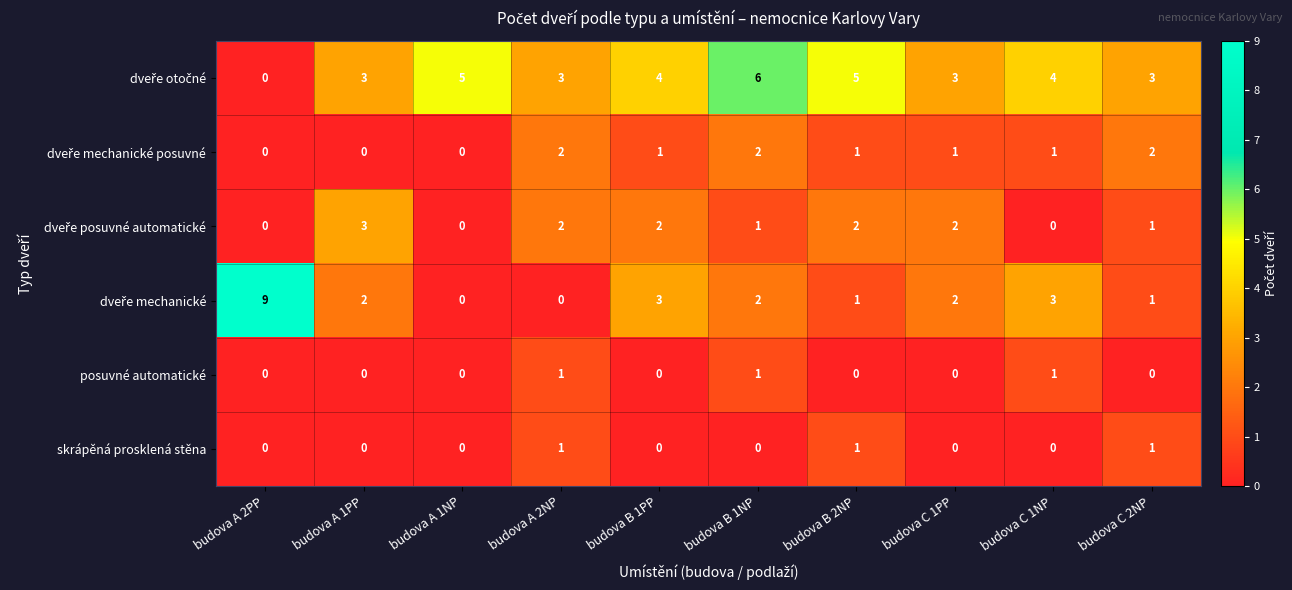

Which category has the highest value across all series?

budova A 2PP